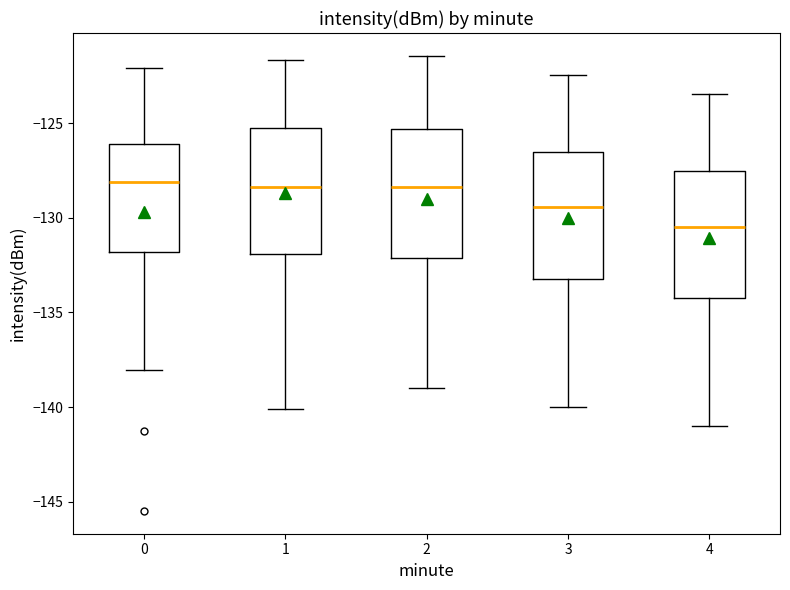

Reading left to right, read every box against the y-axis: the position of its median line, the range the box covers, and the ends of its whiskers. The values are not printed on the chart, so give them approximately, as read against the axis.

0: median -128.0, box -132.0 to -126.0, whiskers -138.0 to -122.0
1: median -128.5, box -132.0 to -125.5, whiskers -140.0 to -121.5
2: median -128.5, box -132.0 to -125.5, whiskers -139.0 to -121.5
3: median -129.5, box -133.0 to -126.5, whiskers -140.0 to -122.5
4: median -130.5, box -134.0 to -127.5, whiskers -141.0 to -123.5